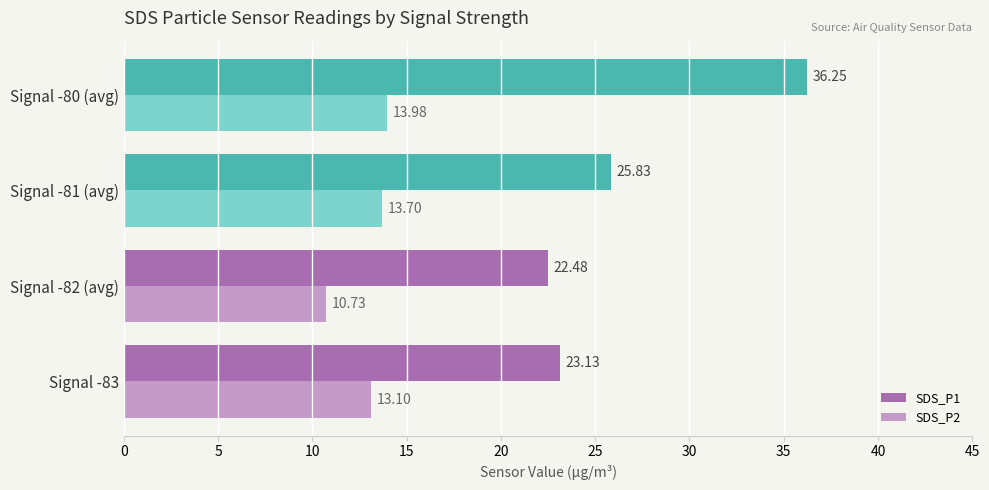

Which series has the largest range (max minus min)?

SDS_P1